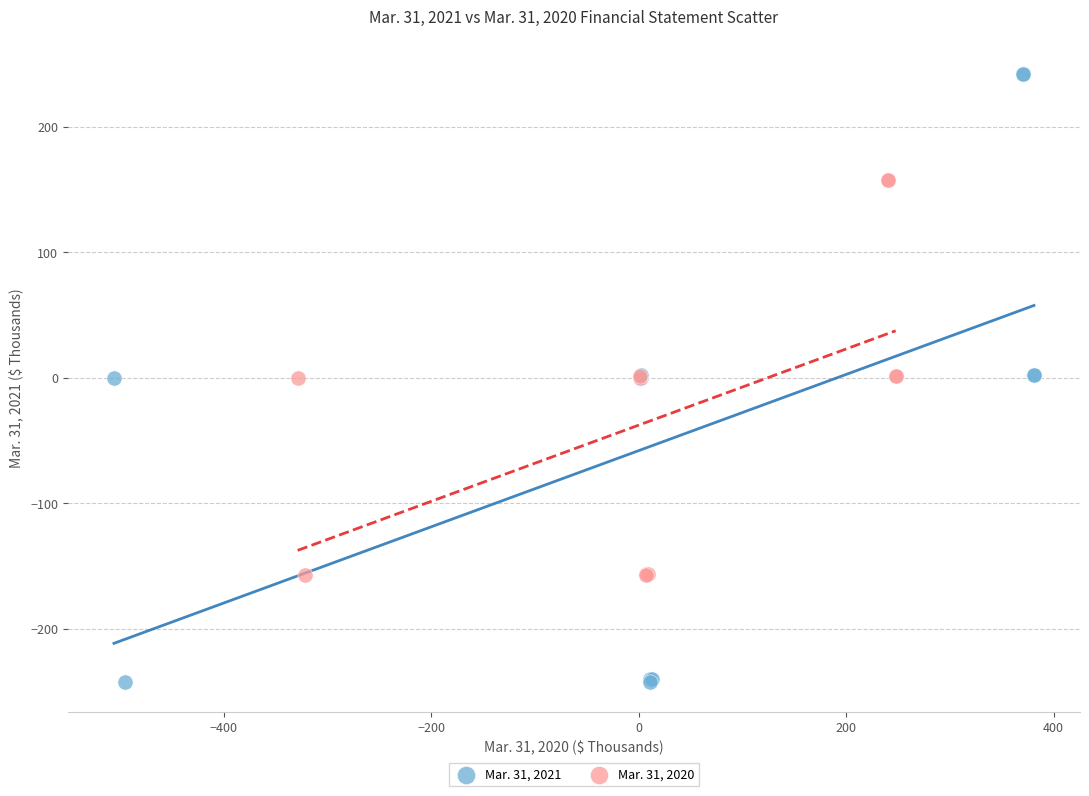

Which series has the widest spread of Y values?

Mar. 31, 2021